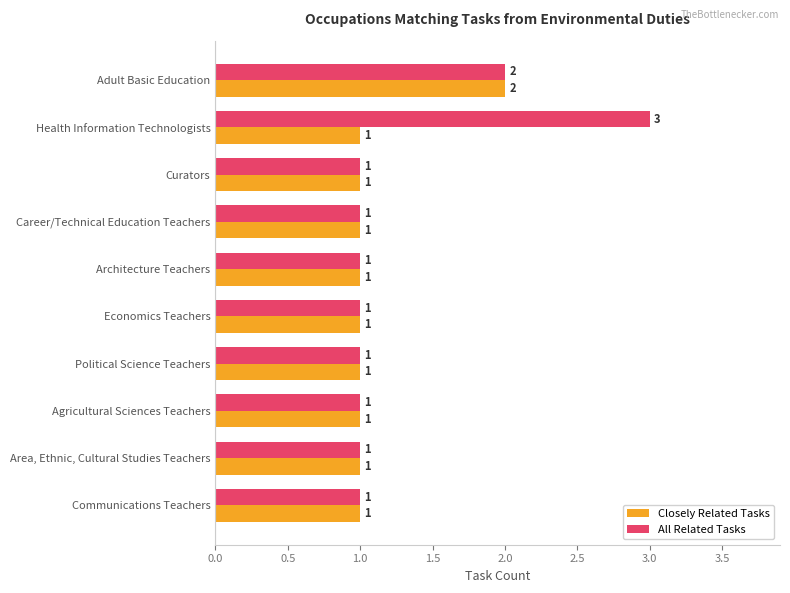

Which series has the widest spread of values?

All Related Tasks